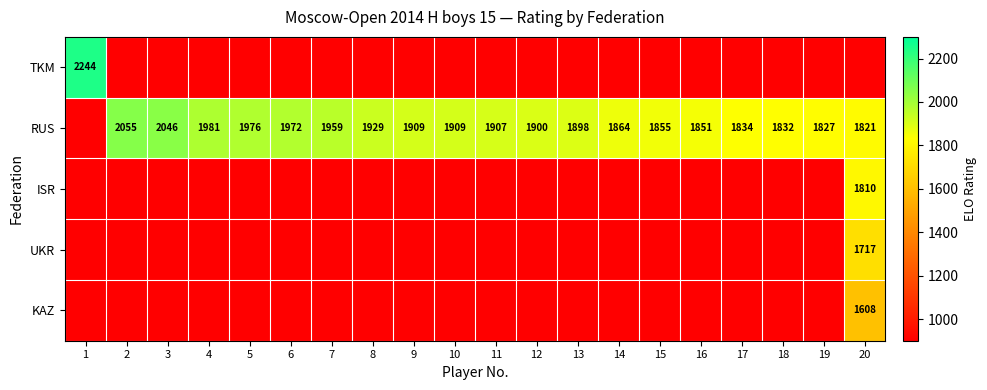

What is the sum of the RUS values at 20 and 10?

3730